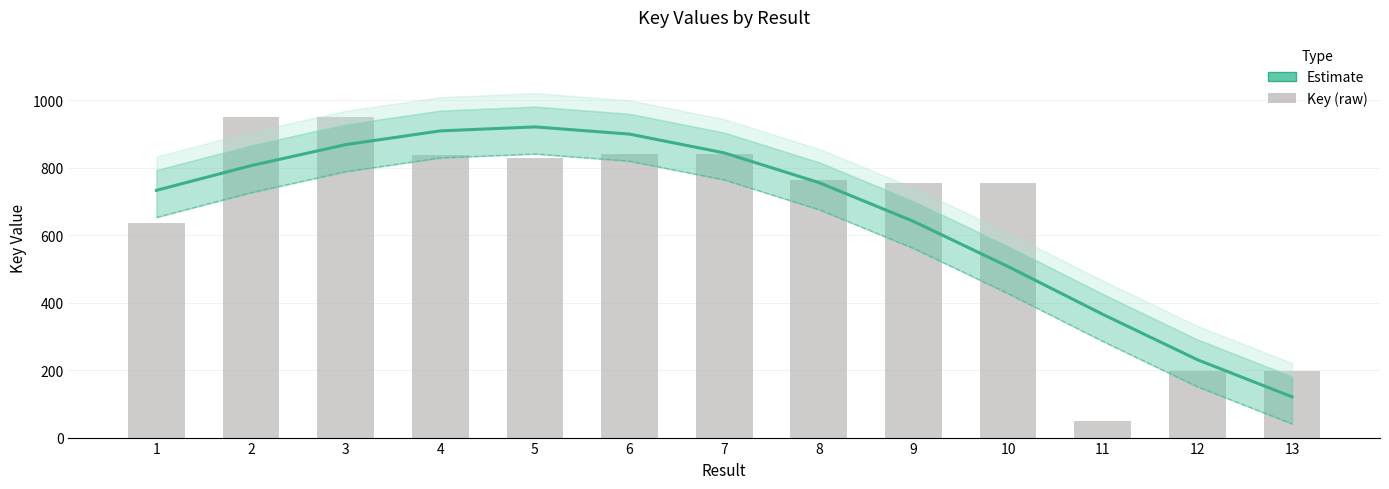

Rank the series at 3 from highest to lowest value.

Key (raw), Estimate line